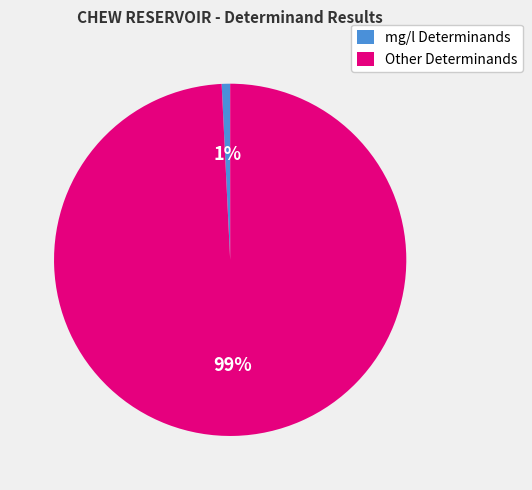

To the nearest percent, what is the average slice percentage?

50%